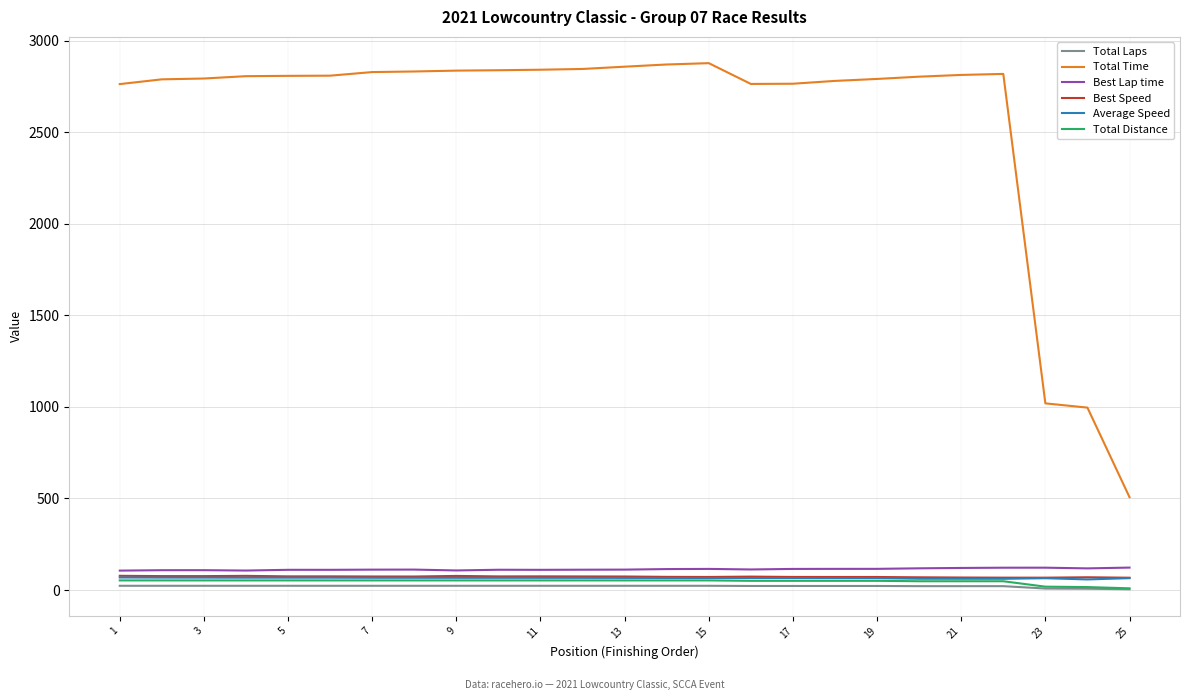

True or false: Total Laps and Best Lap time intersect in this chart.

False